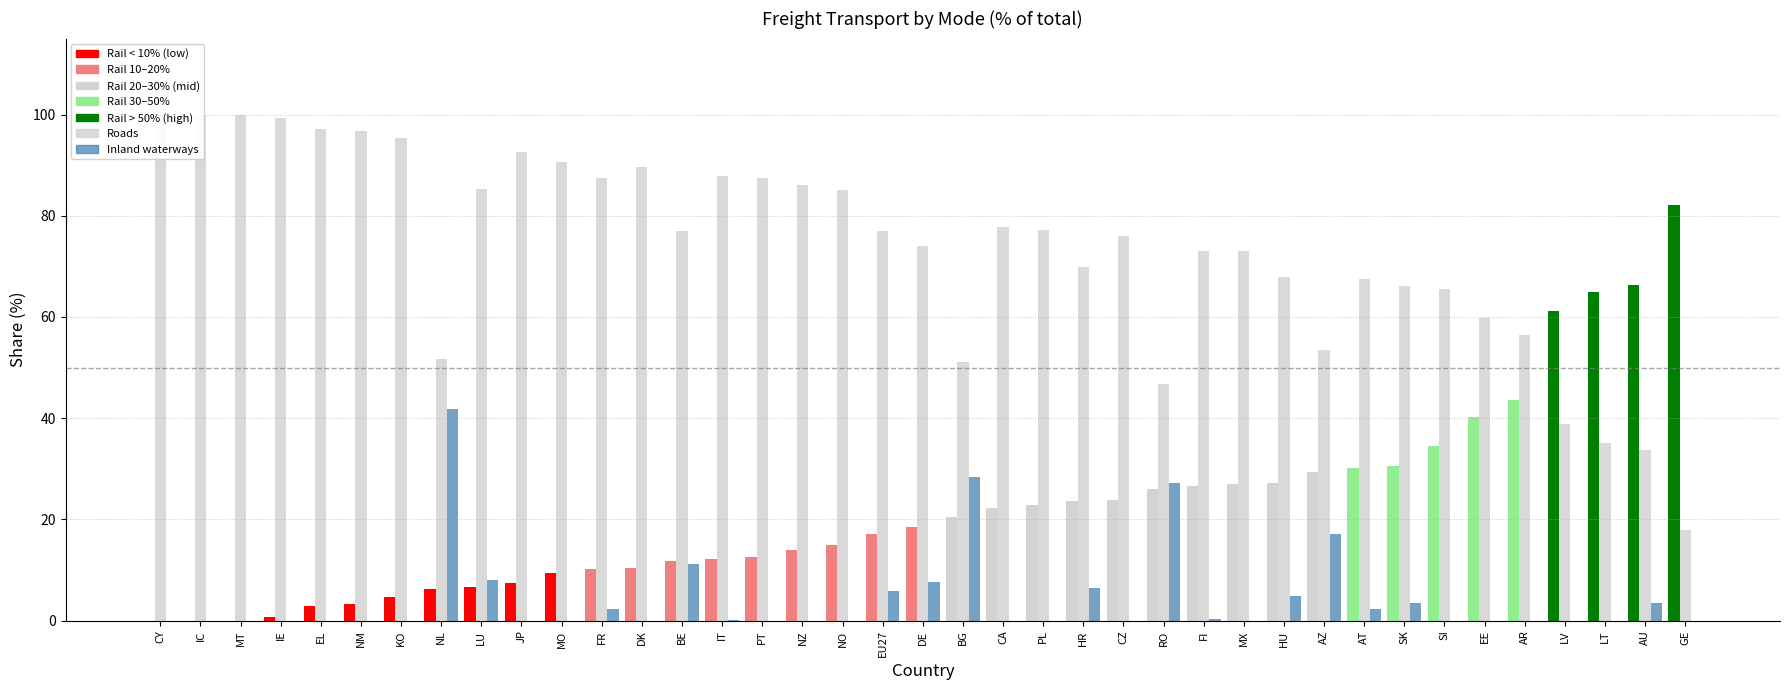

What is the difference between the maximum and second lowest values in the Roads series?

66.3